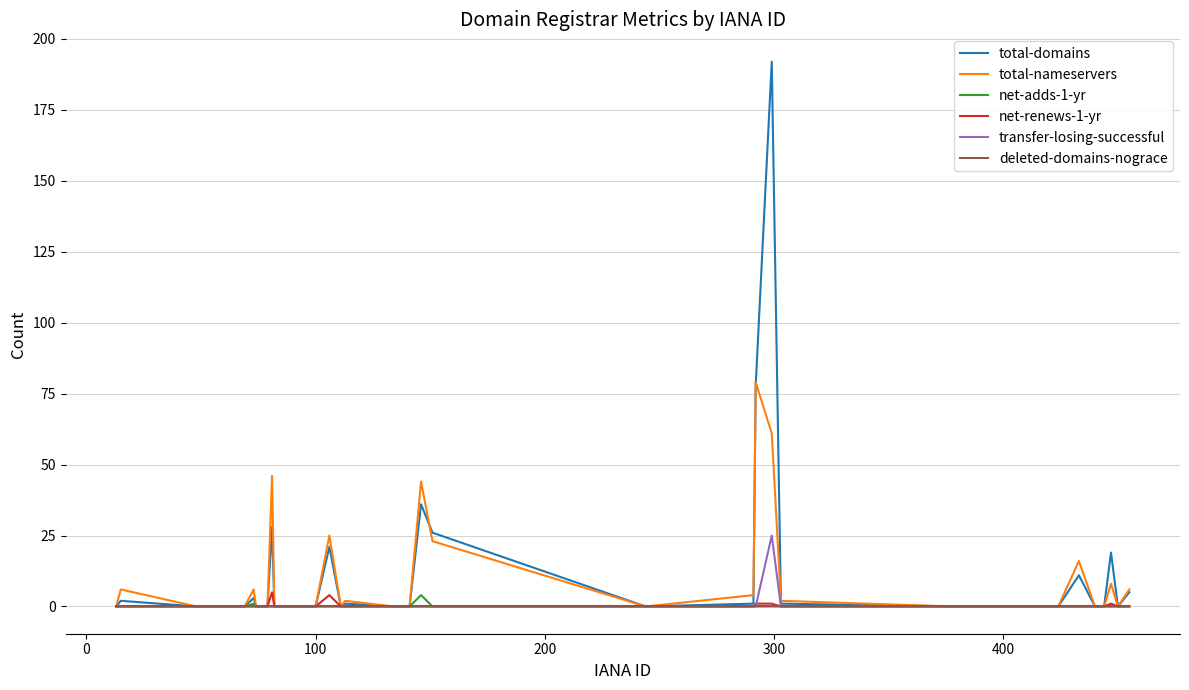

Which series has the largest range (max minus min)?

total-domains